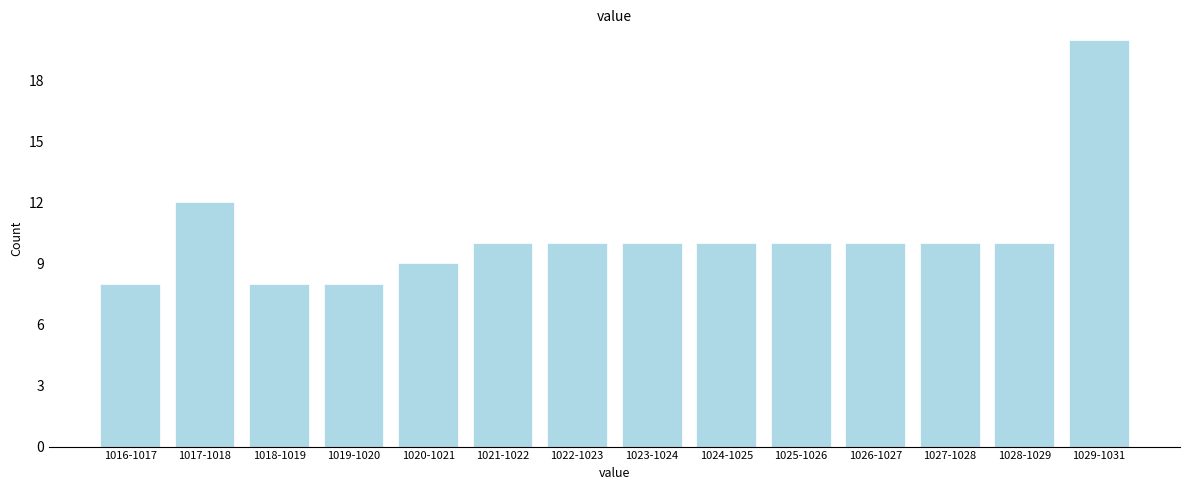

Reading right to left, extract all data points from this chart.

1029-1031=20	1028-1029=10	1027-1028=10	1026-1027=10	1025-1026=10	1024-1025=10	1023-1024=10	1022-1023=10	1021-1022=10	1020-1021=9	1019-1020=8	1018-1019=8	1017-1018=12	1016-1017=8